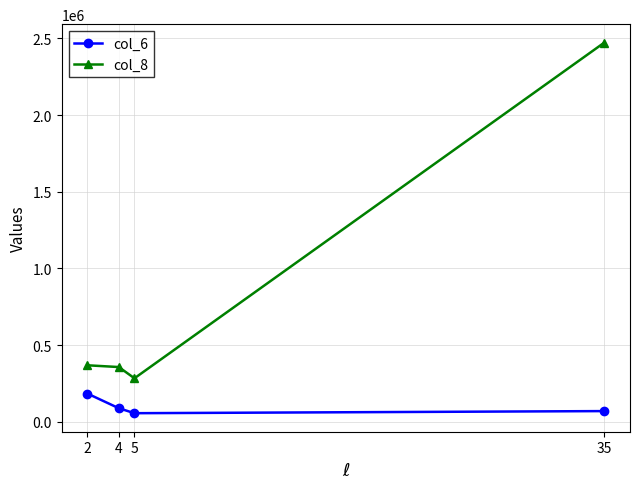

What is the difference between the col_8 values at 4 and 35?

2113792